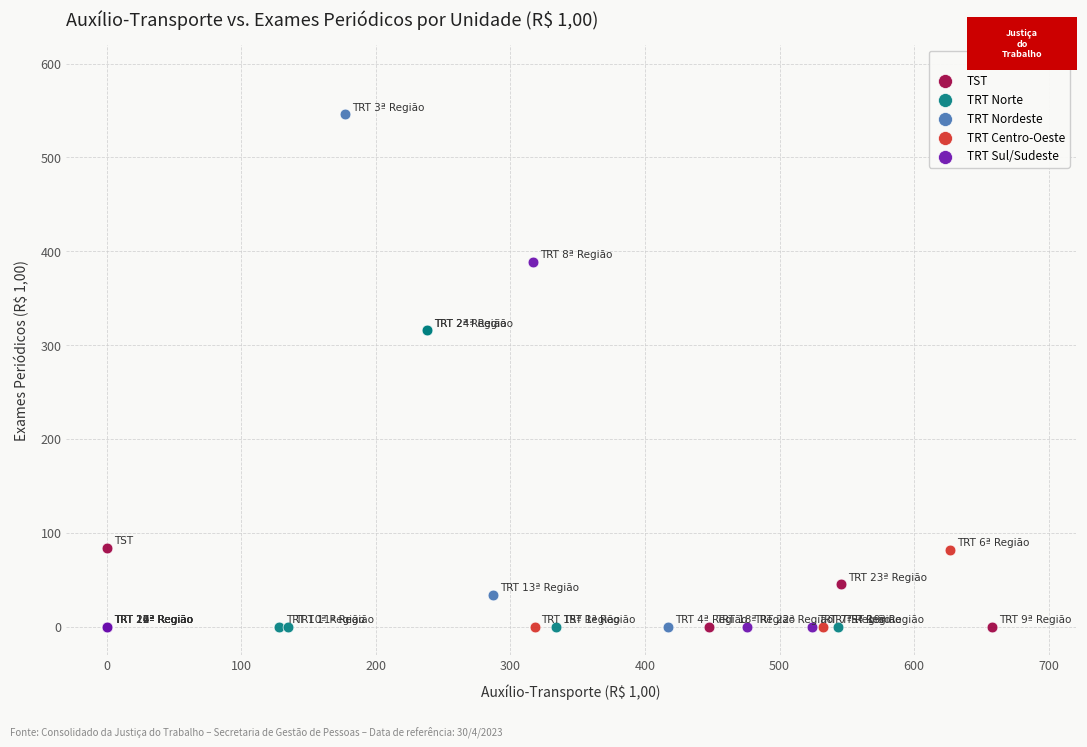

Which series has the widest spread of Y values?

TRT Nordeste